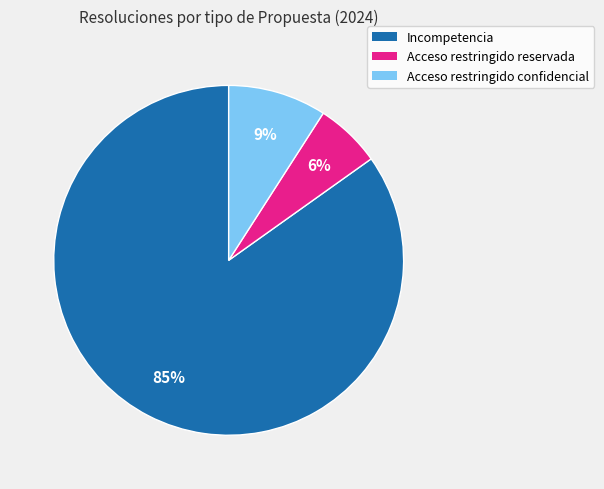

Is there a majority slice in this chart?

Yes